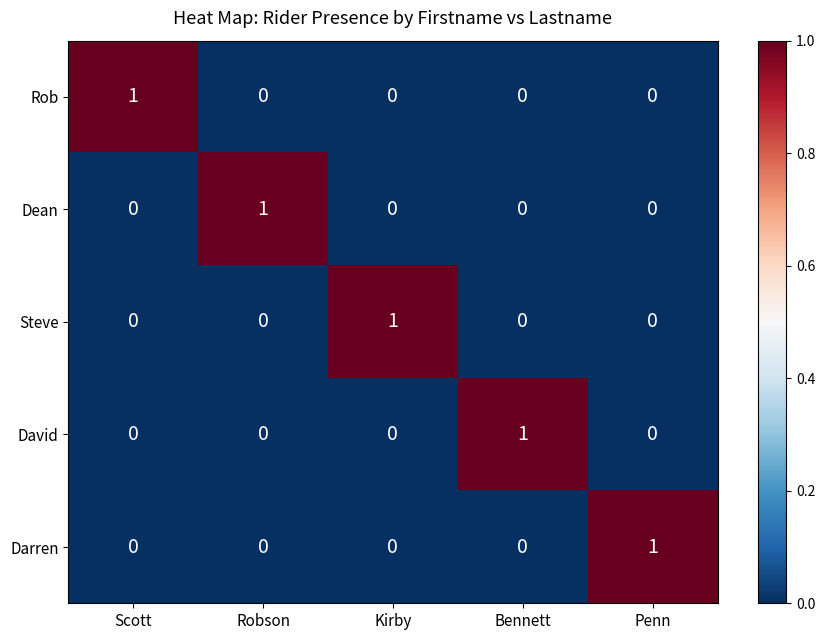

How many Dean values are between 0 and 1?

5